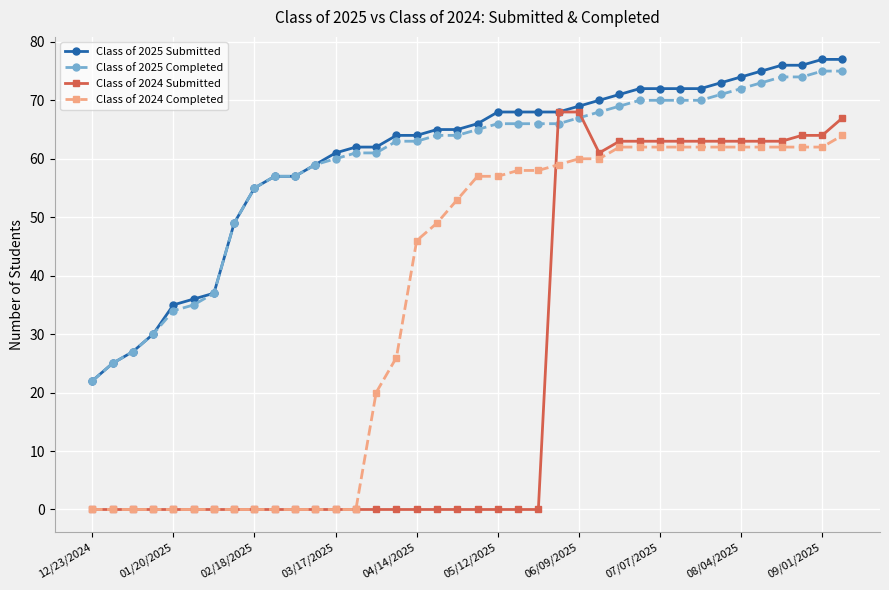

Reading left to right, list all the values displayed in this chart.

Class of 2025 Submitted: 22	25	27	30	35	36	37	49	55	57	57	59	61	62	62	64	64	65	65	66	68	68	68	68	69	70	71	72	72	72	72	73	74	75	76	76	77	77
Class of 2025 Completed: 22	25	27	30	34	35	37	49	55	57	57	59	60	61	61	63	63	64	64	65	66	66	66	66	67	68	69	70	70	70	70	71	72	73	74	74	75	75
Class of 2024 Submitted: 0	0	0	0	0	0	0	0	0	0	0	0	0	0	0	0	0	0	0	0	0	0	0	68	68	61	63	63	63	63	63	63	63	63	63	64	64	67
Class of 2024 Completed: 0	0	0	0	0	0	0	0	0	0	0	0	0	0	20	26	46	49	53	57	57	58	58	59	60	60	62	62	62	62	62	62	62	62	62	62	62	64